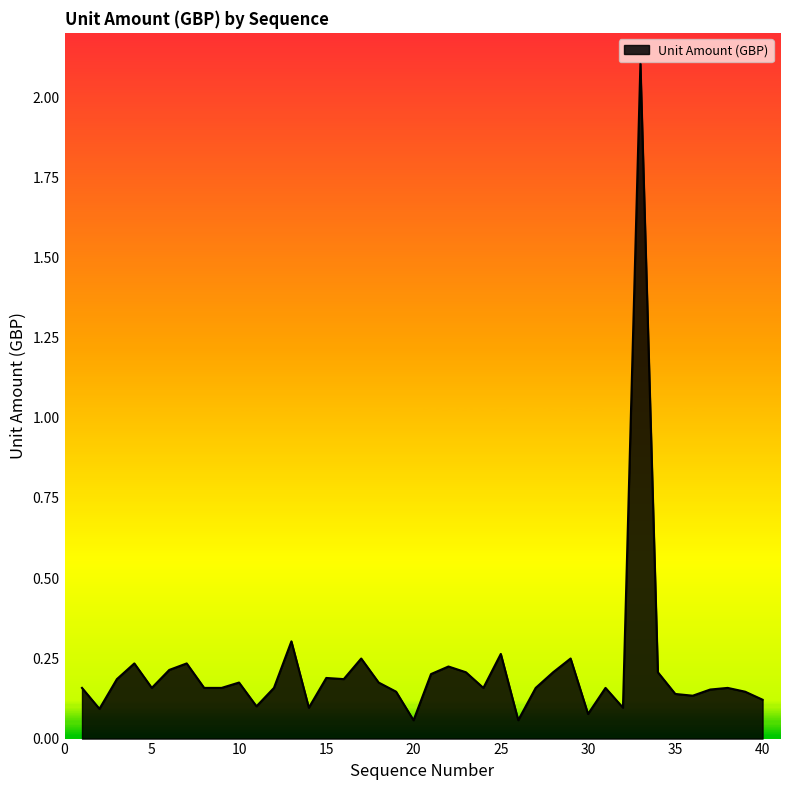

What is the difference between the maximum and minimum values?

2.0